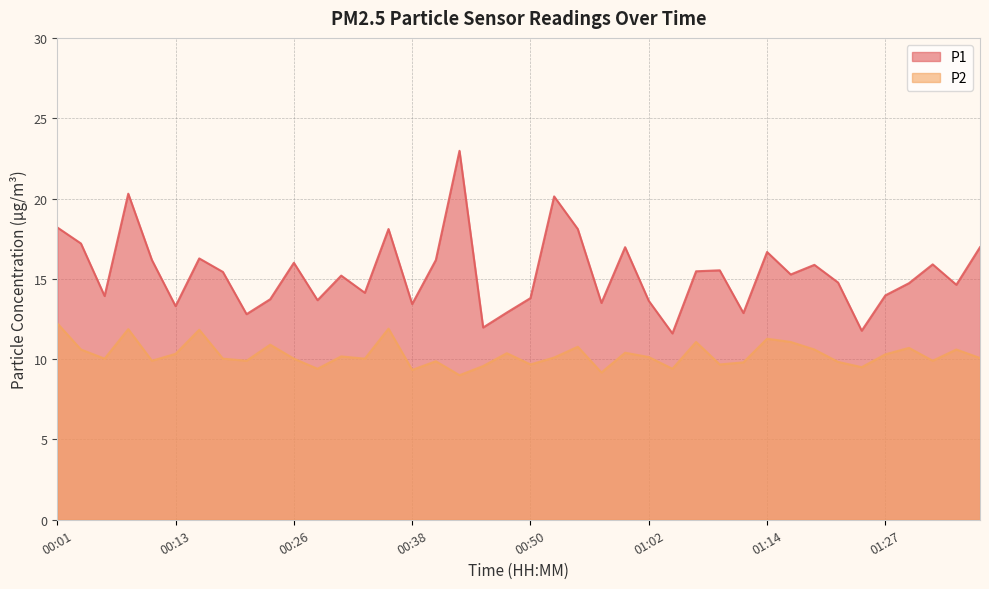

Reading left to right, what are all the values shown in this chart?

P1: 18.2	17.2	13.9	20.3	16.2	13.3	16.3	15.4	12.8	13.7	16.0	13.7	15.2	14.1	18.1	13.4	16.2	23.0	12.0	12.9	13.8	20.1	18.1	13.5	17.0	13.6	11.6	15.5	15.5	12.9	16.7	15.3	15.9	14.8	11.8	14.0	14.7	15.9	14.6	17.0
P2: 12.2	10.6	10.0	11.9	9.9	10.3	11.8	10.0	9.9	10.9	10.0	9.4	10.2	10.0	11.9	9.3	9.9	9.0	9.6	10.4	9.7	10.1	10.8	9.2	10.4	10.1	9.4	11.1	9.7	9.8	11.3	11.1	10.6	9.8	9.5	10.3	10.7	9.9	10.6	10.1